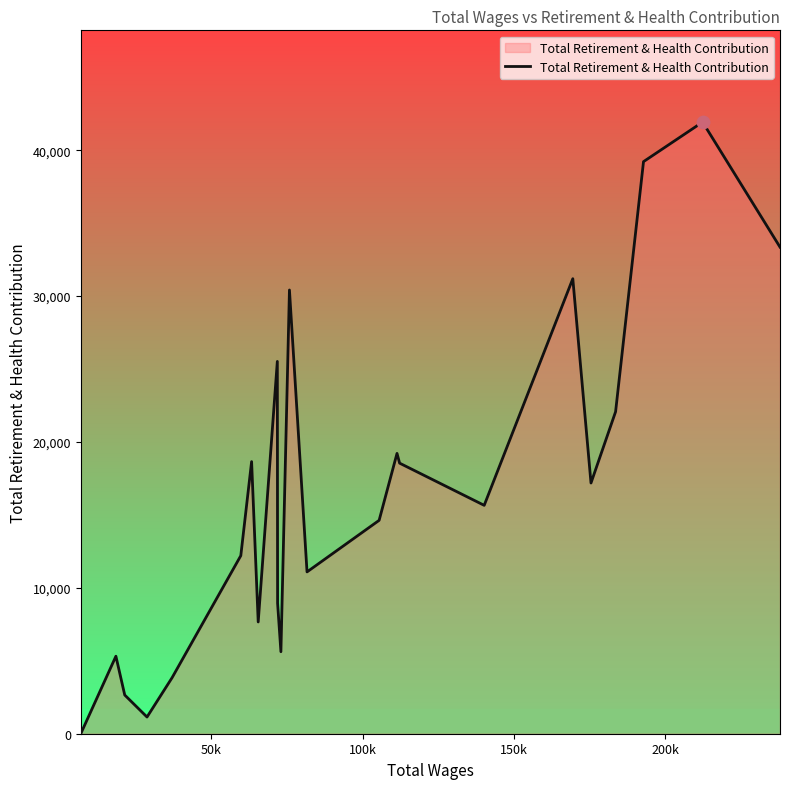

What is the maximum value shown in the chart?

41930